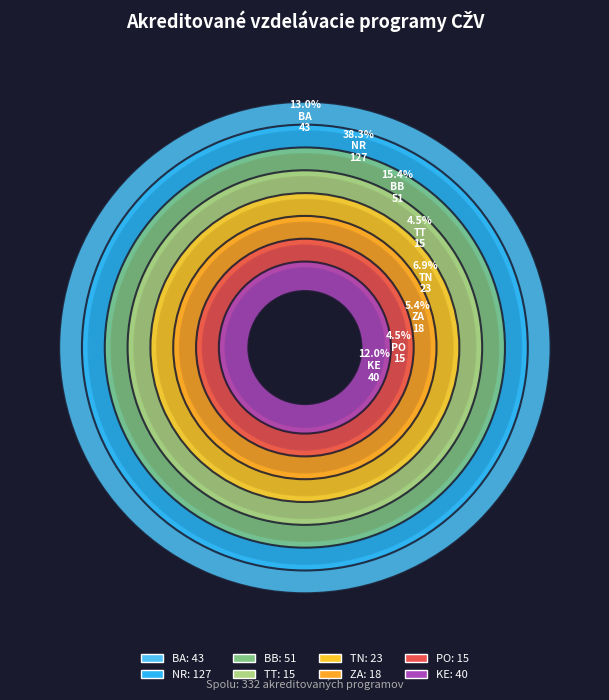

What is the change in value from TT to TN?

+8